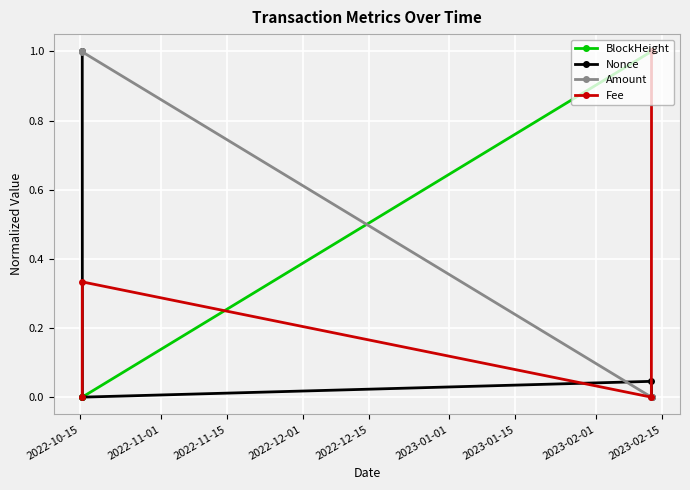

How many interior local valleys does the Nonce series have?

1